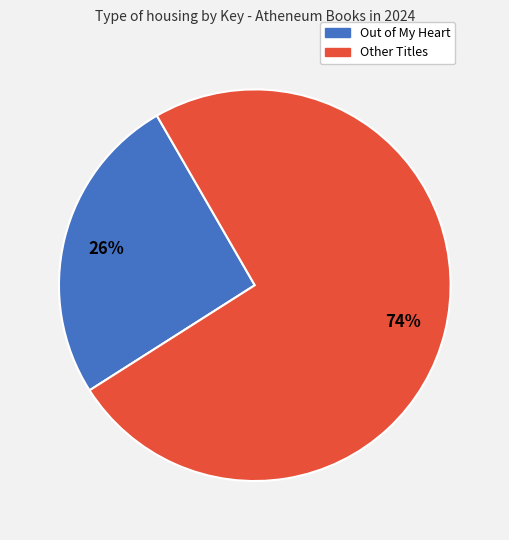

To the nearest percent, what is the average slice percentage?

50%